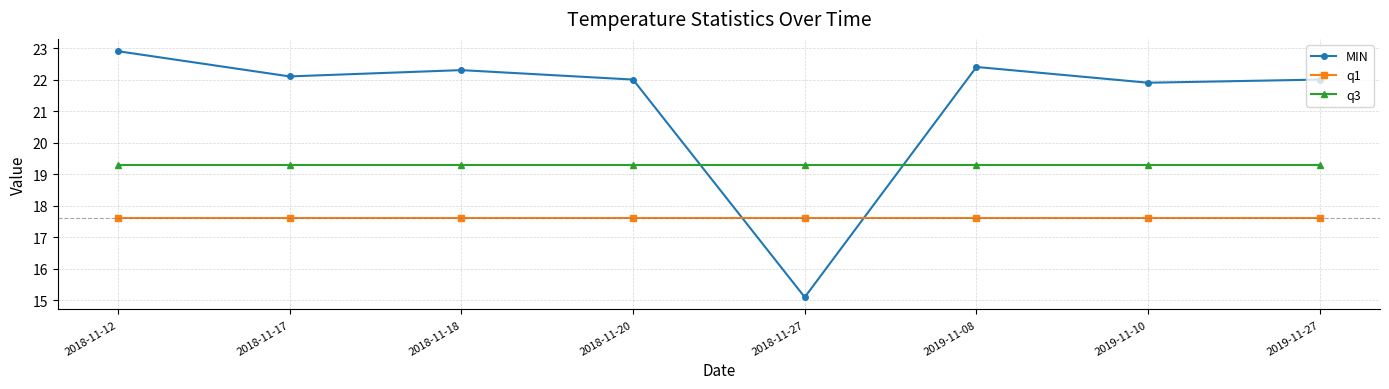

Reading left to right, extract all data points from this chart.

MIN: 2018-11-12=22.9	2018-11-17=22.1	2018-11-18=22.3	2018-11-20=22.0	2018-11-27=15.1	2019-11-08=22.4	2019-11-10=21.9	2019-11-27=22.0
q1: 2018-11-12=17.6	2018-11-17=17.6	2018-11-18=17.6	2018-11-20=17.6	2018-11-27=17.6	2019-11-08=17.6	2019-11-10=17.6	2019-11-27=17.6
q3: 2018-11-12=19.3	2018-11-17=19.3	2018-11-18=19.3	2018-11-20=19.3	2018-11-27=19.3	2019-11-08=19.3	2019-11-10=19.3	2019-11-27=19.3